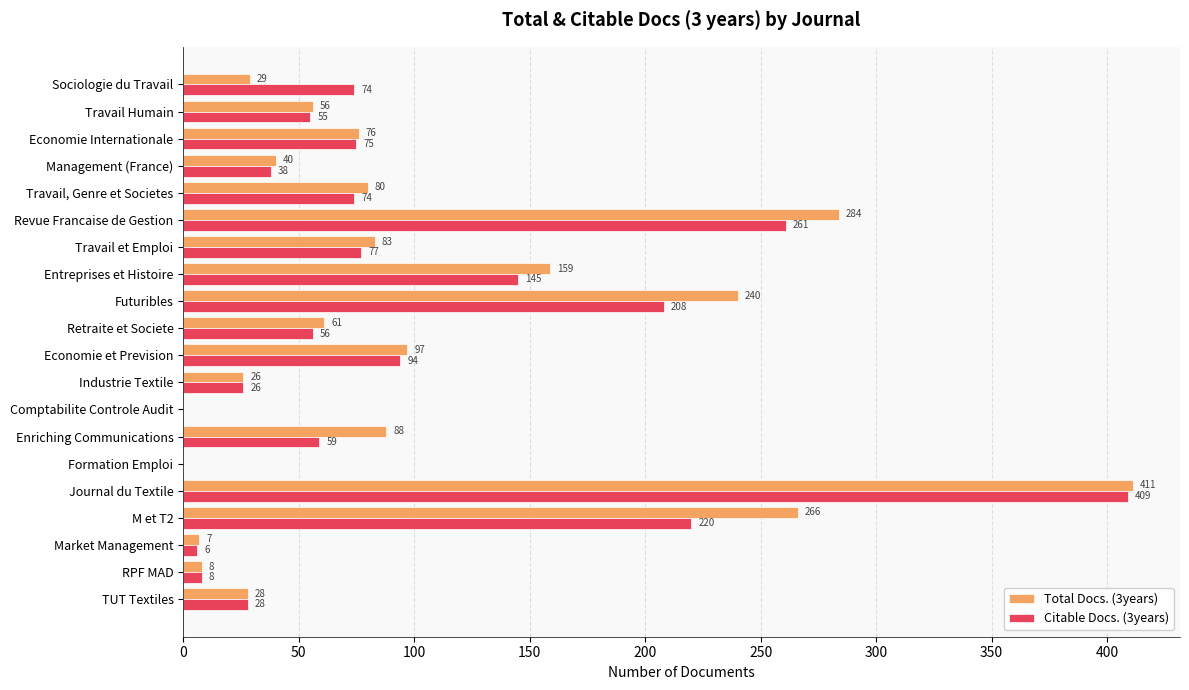

At which category is the sum across all series the highest?

Journal du Textile